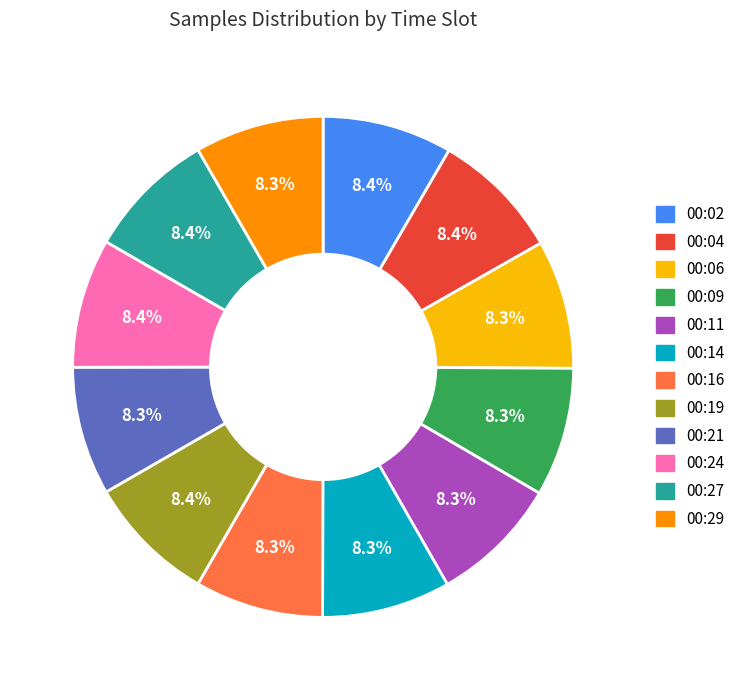

How many slices are in this pie chart?

12